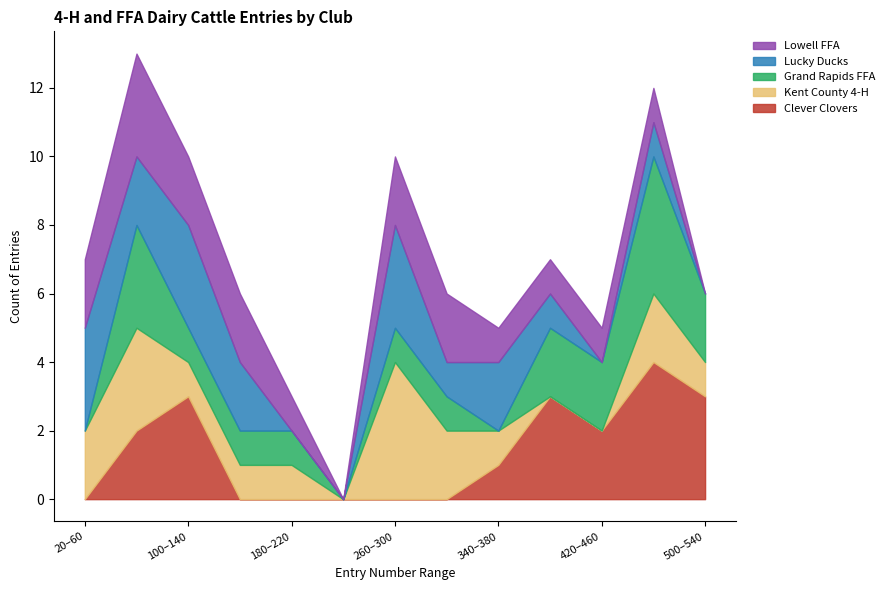

What is the total value across all series at 180–220?

3